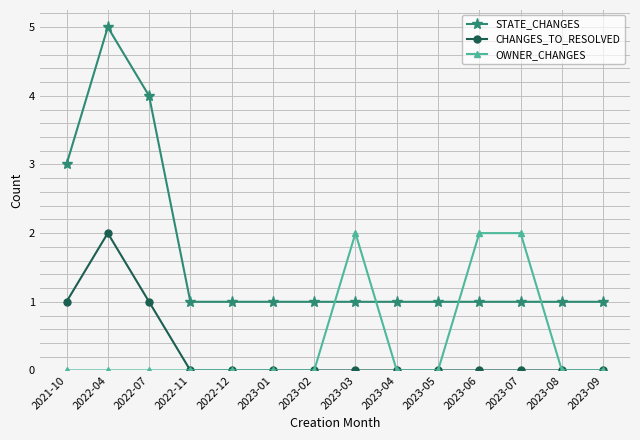

Which series has the largest total across all categories?

STATE_CHANGES